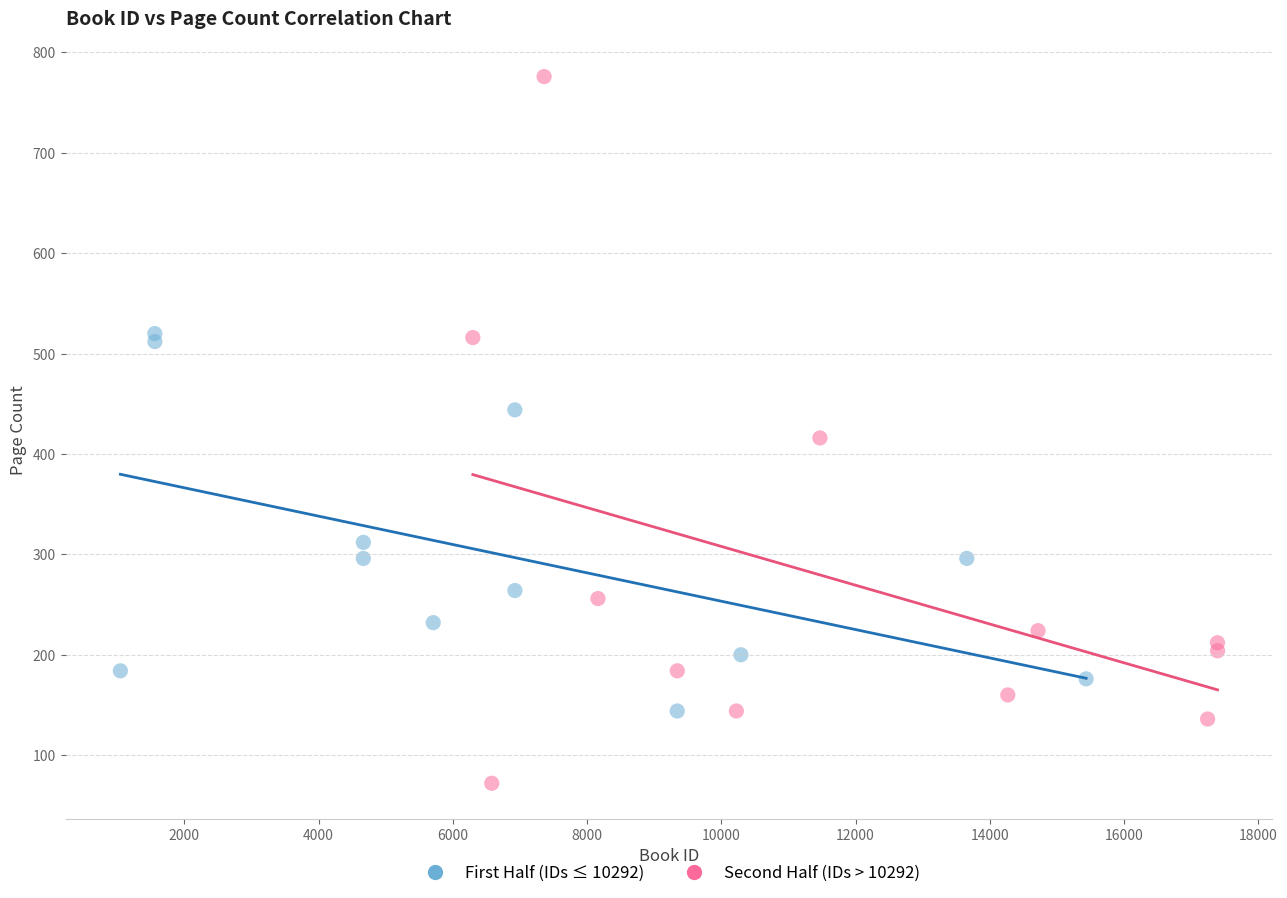

Which series has the largest Y range (max minus min)?

Second Half (IDs > 10292)